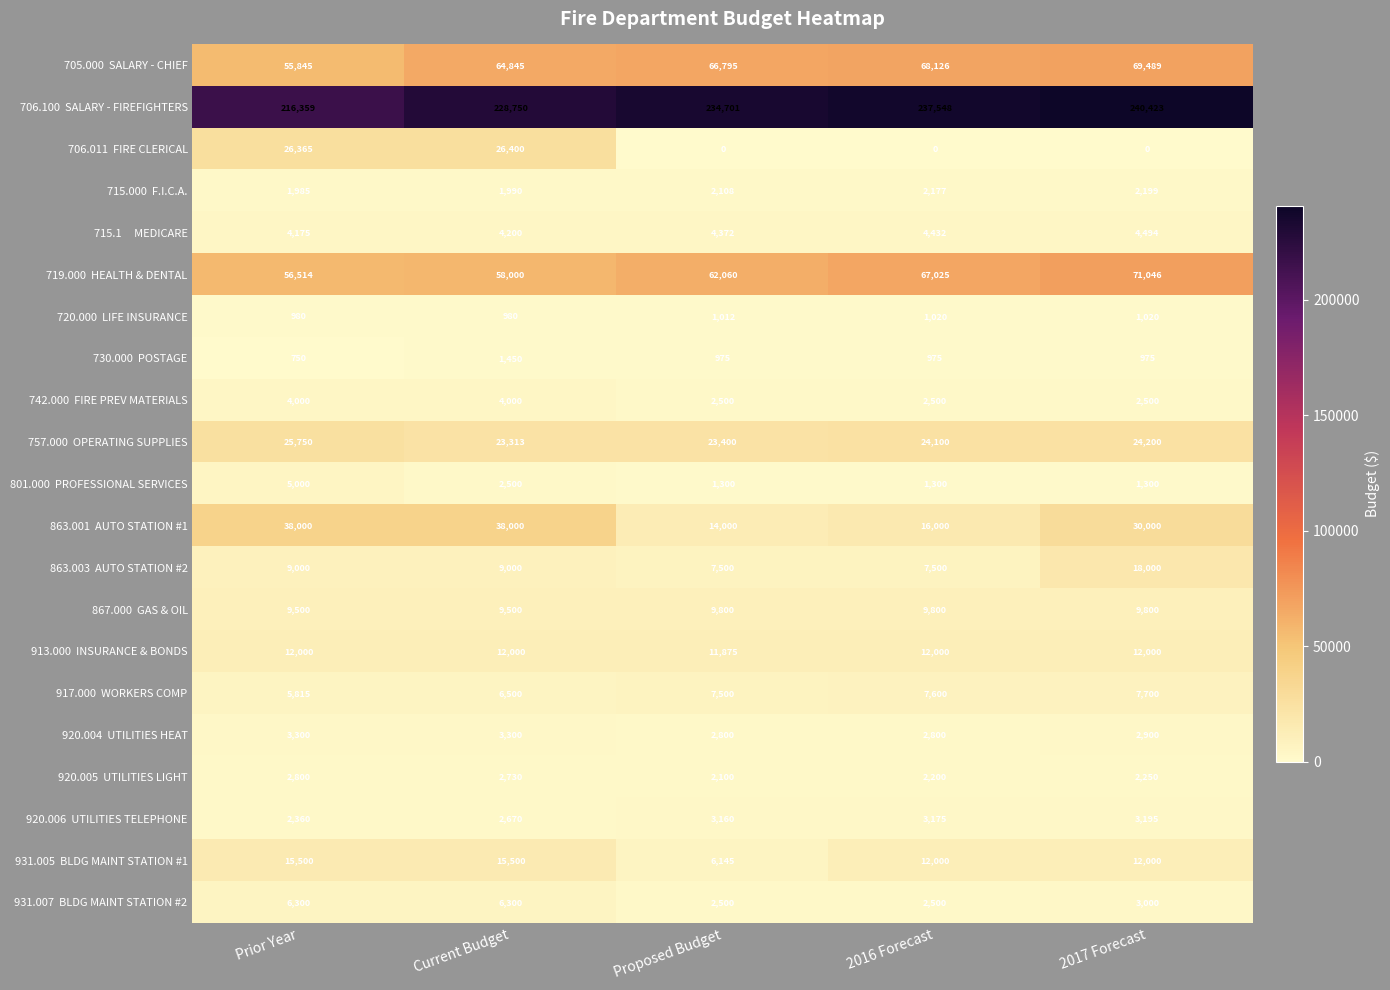

At which category is the sum across all series the highest?

Current Budget